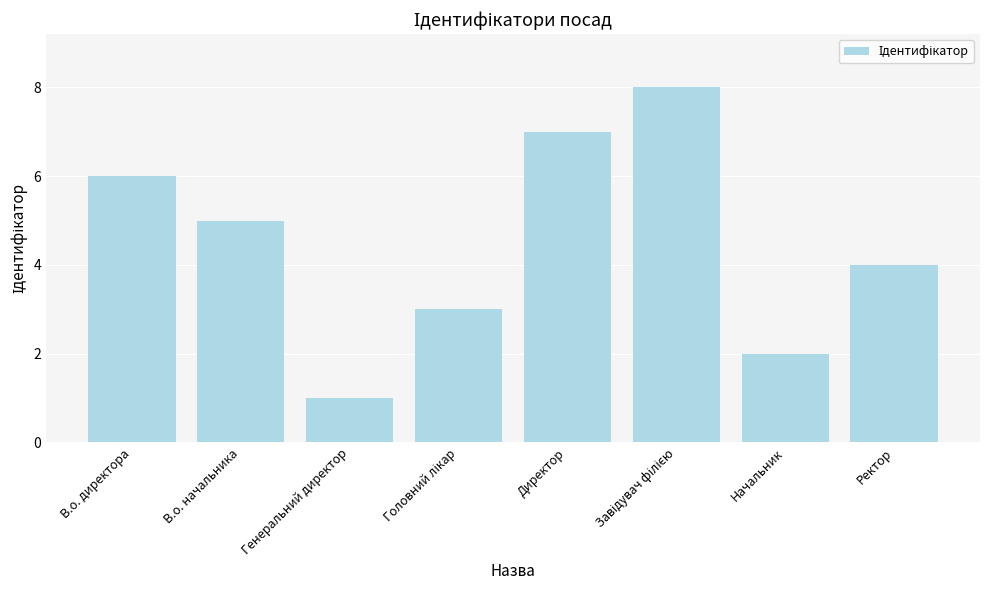

What is the label of the 7th bar from the right?

В.о. начальника